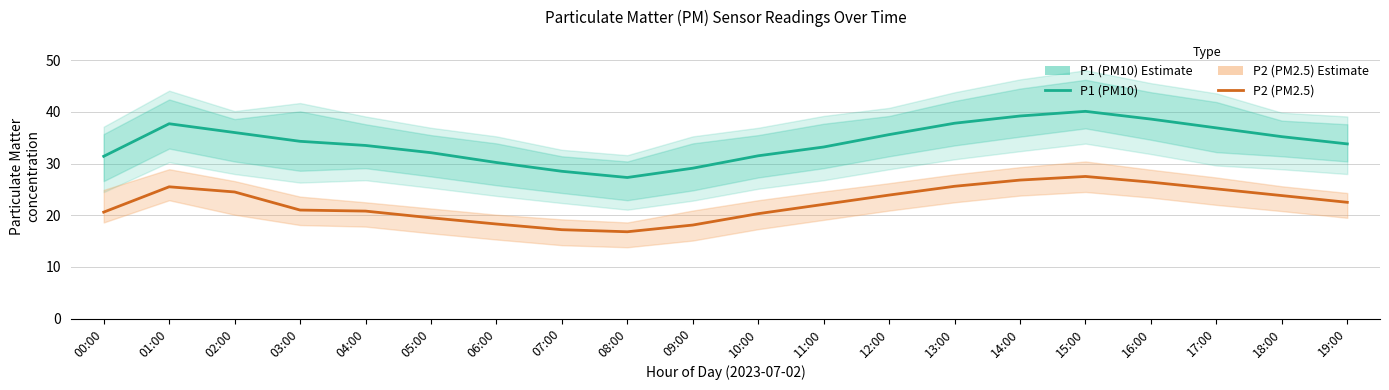

Reading left to right, what are all the values shown in this chart?

P1 (PM10): 31.4	37.7	36.0	34.3	33.5	32.1	30.2	28.5	27.3	29.1	31.5	33.2	35.6	37.8	39.2	40.1	38.6	36.9	35.2	33.8
P2 (PM2.5): 20.6	25.5	24.5	21.0	20.8	19.5	18.3	17.2	16.8	18.1	20.3	22.1	23.9	25.6	26.8	27.5	26.4	25.1	23.8	22.5